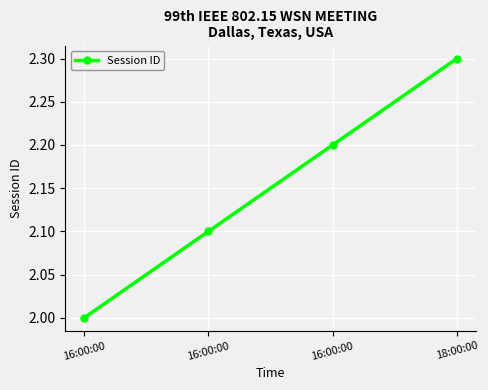

At which label is the value closest to 2?

16:00:00